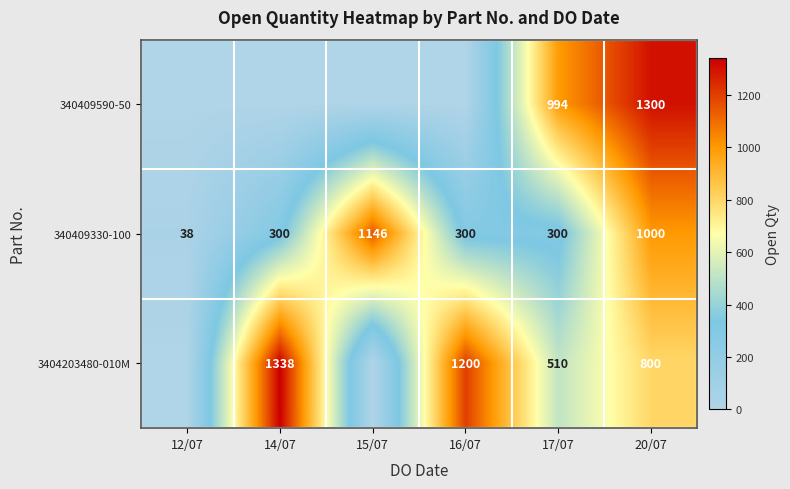

What is the total value across all series at 17/07?

1804